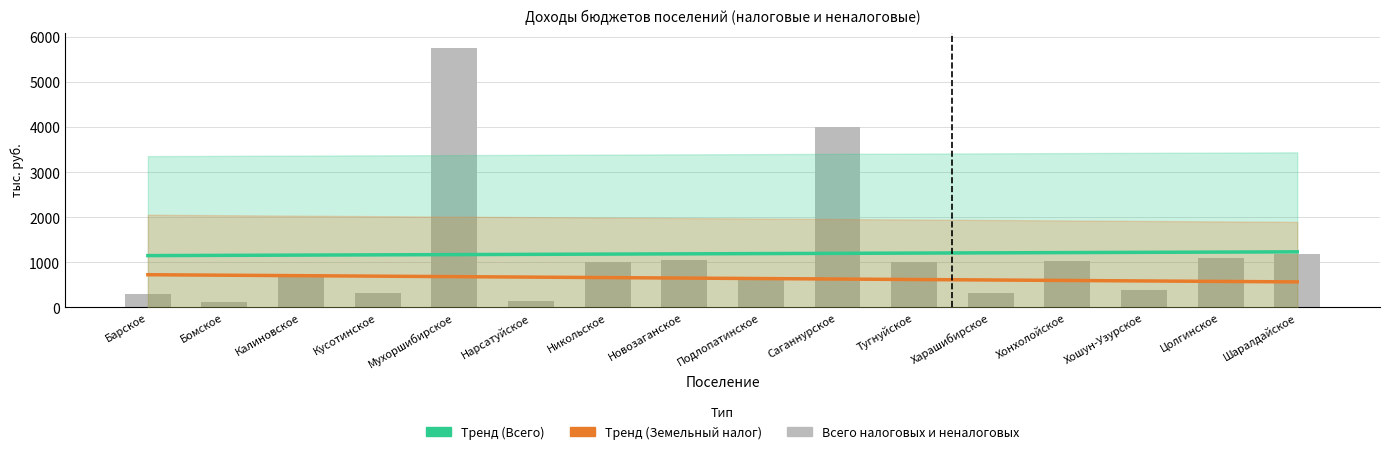

Are the bars horizontal?

No